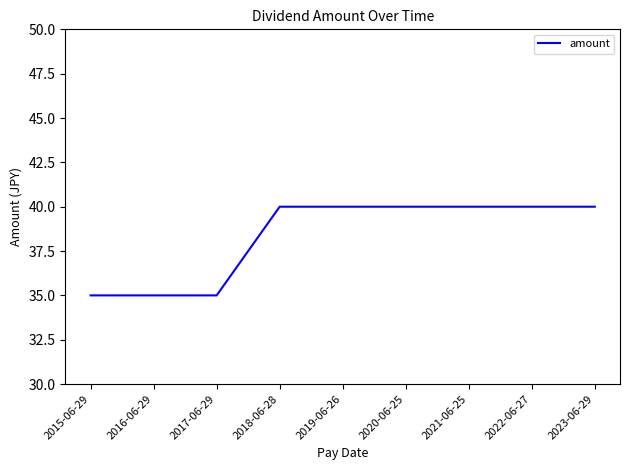

The chart shows a value of 65 at 2023-06-29. True or false?

False